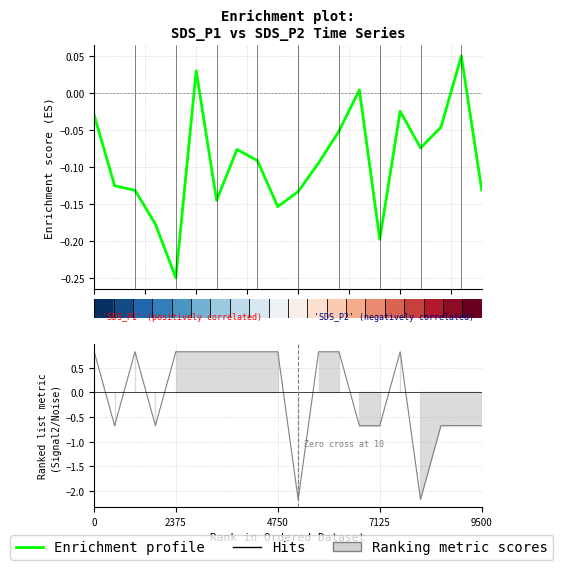

How many lines are shown in the chart?

1